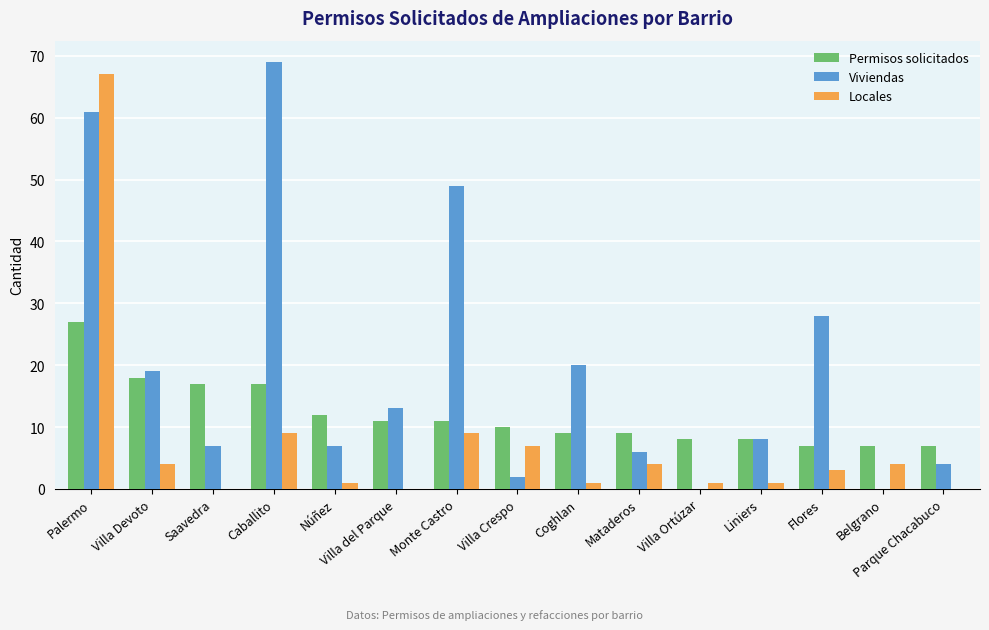

What value does the Permisos solicitados series have at Villa del Parque?

11